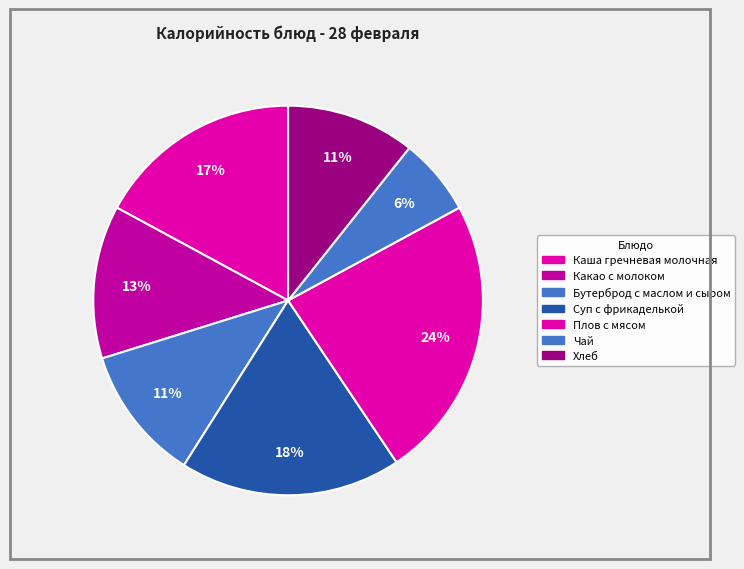

Count the number of slices in the pie.

7